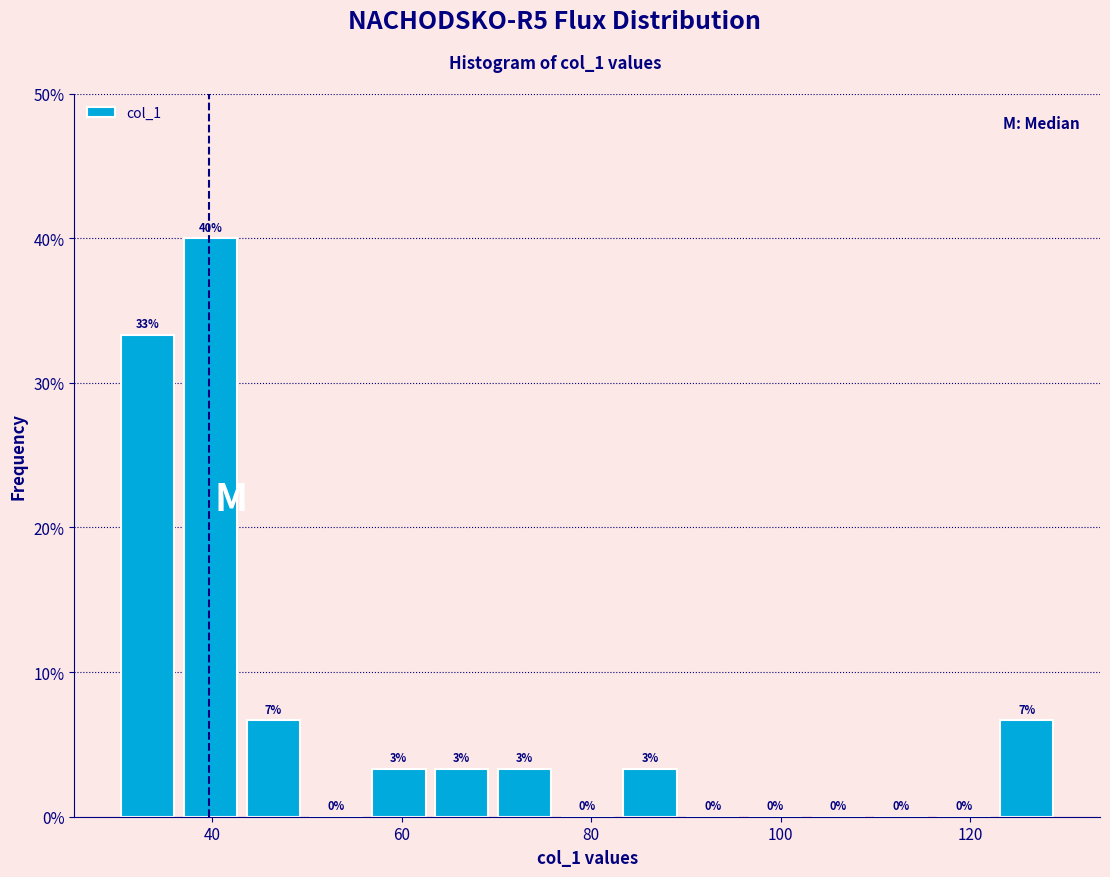

Read against the x-axis, roughly where is the centre of the tallest bar?

40